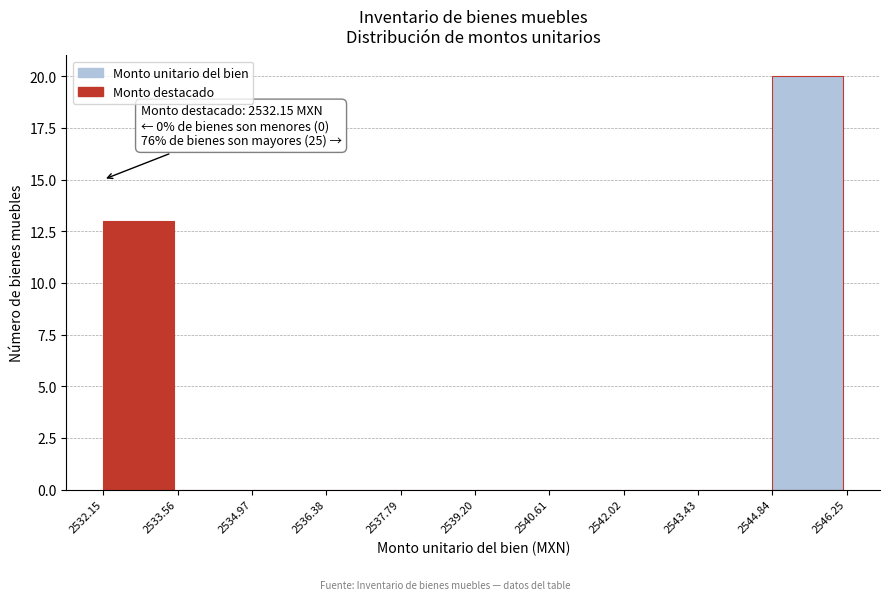

Over which range of the x-axis is the bar tallest?

2544.84 to 2546.25